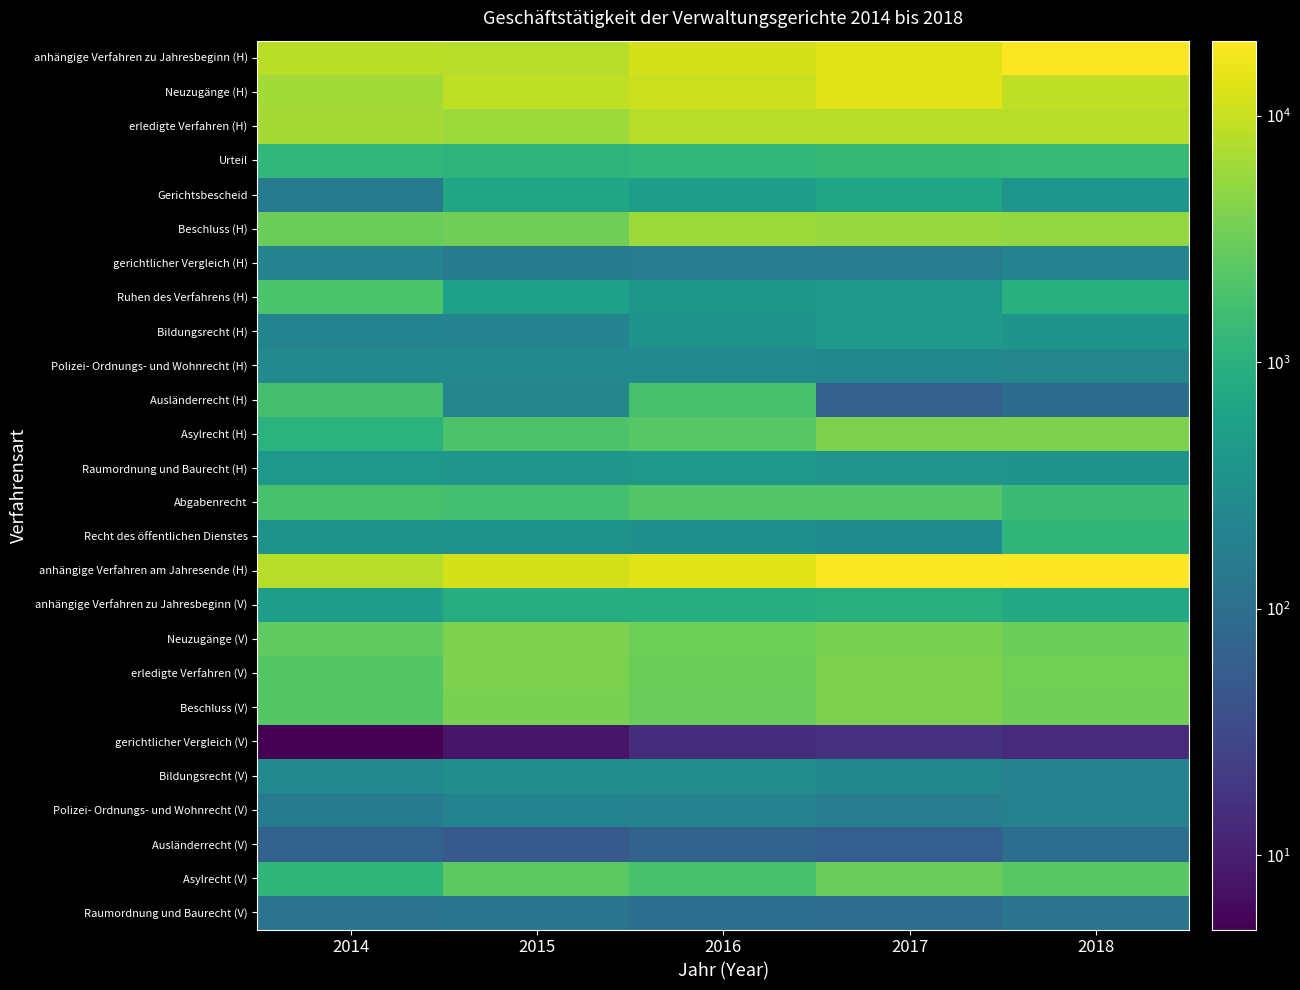

Count the number of data series in this chart.

26